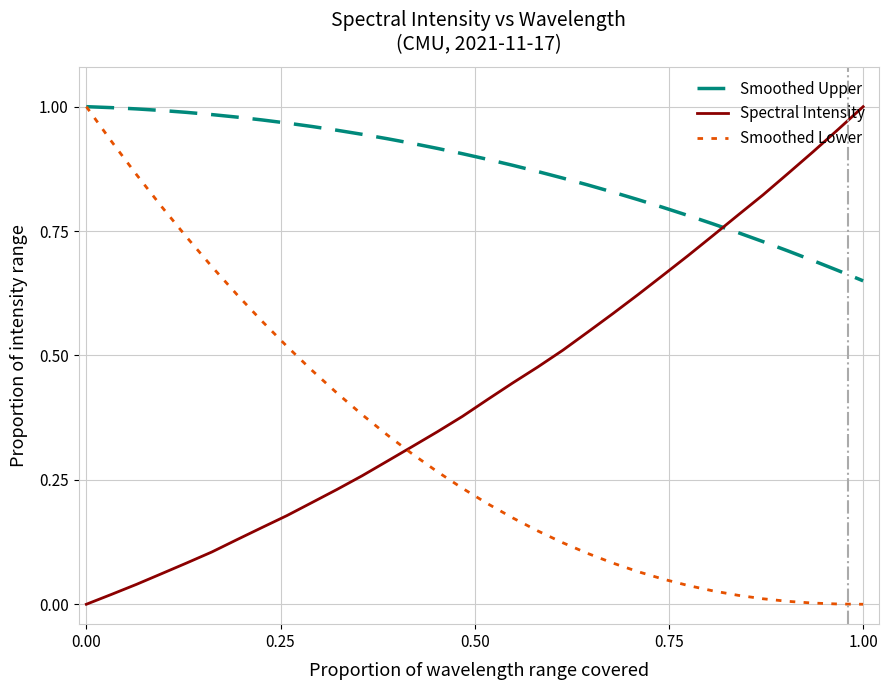

After their last crossing, which series has the higher values: Smoothed Upper or Spectral Intensity?

Spectral Intensity